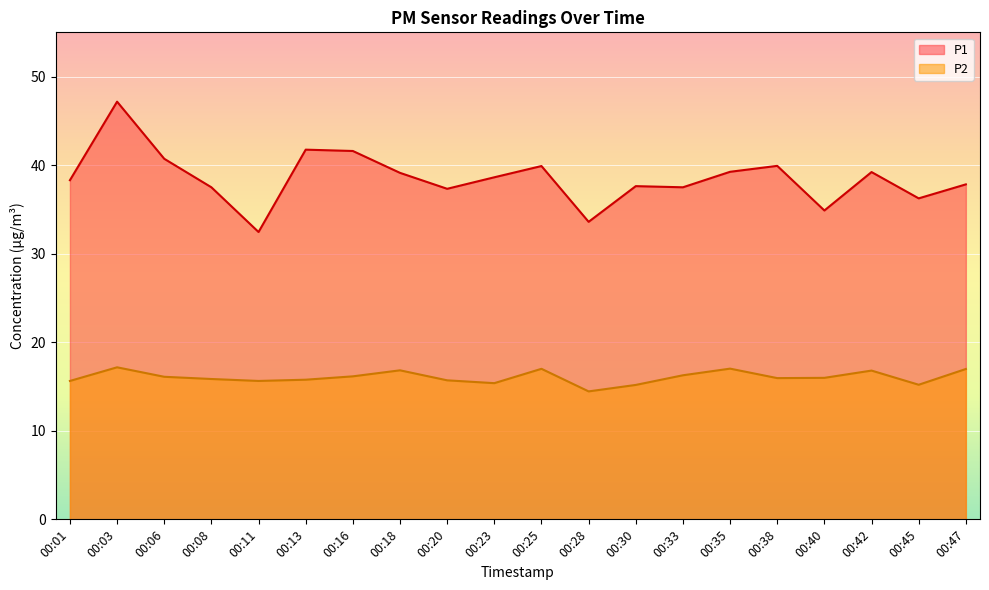

What is the smallest value displayed?

14.4